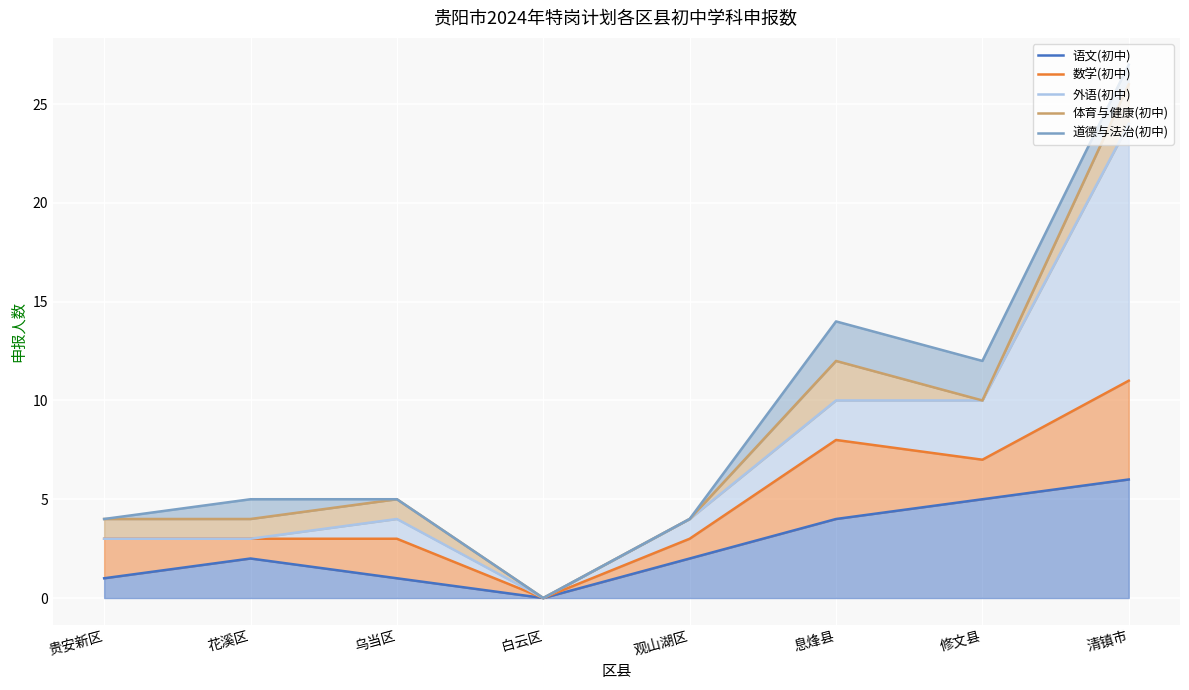

Rank the series by their maximum value, from lowest to highest.

语文(初中), 数学(初中), 外语(初中), 体育与健康(初中), 道德与法治(初中)